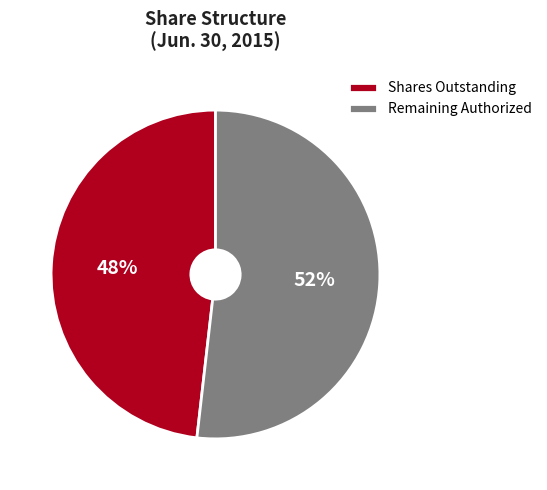

Approximately how many times larger is the value at Remaining Authorized compared to Shares Outstanding?

1.1